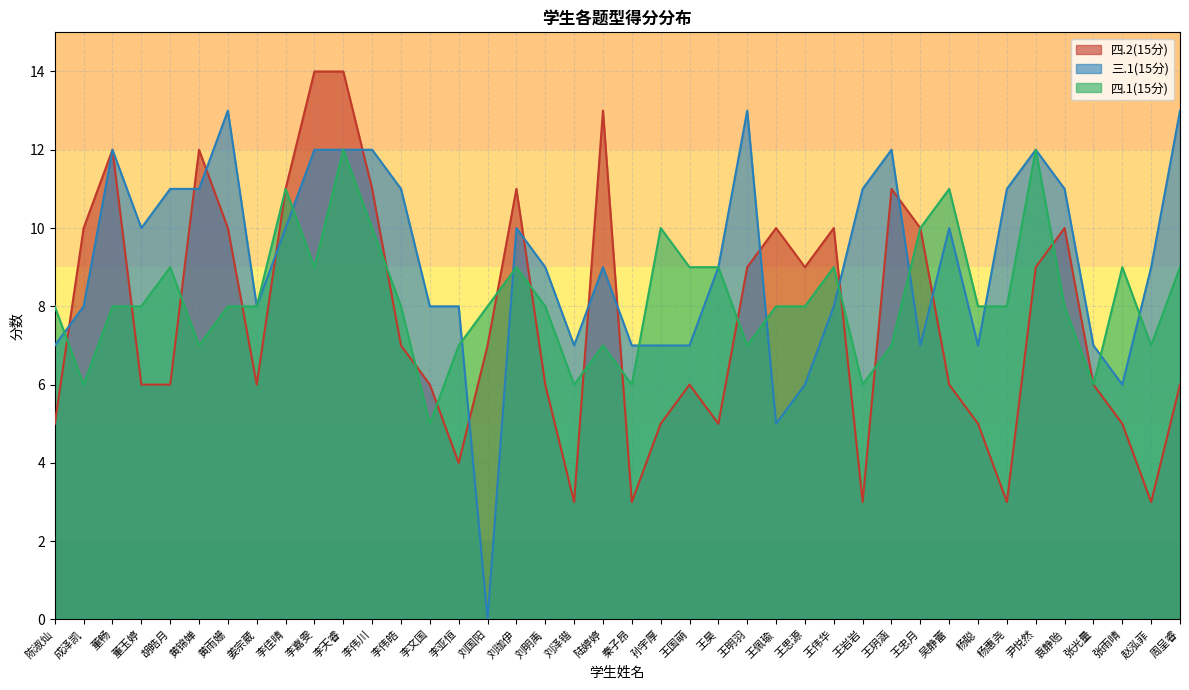

True or false: 三.1(15分) and 四.1(15分) intersect in this chart.

True